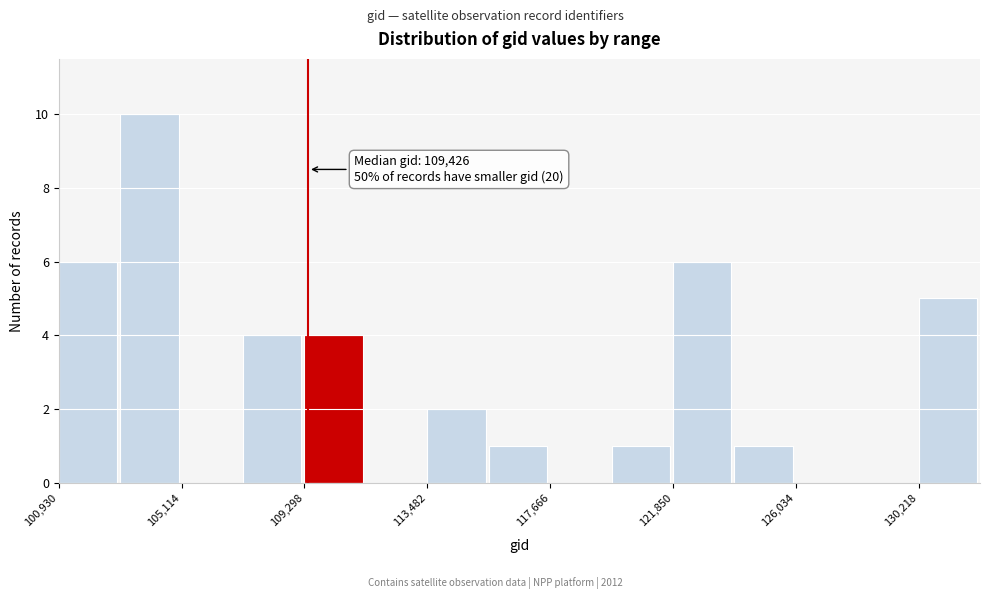

Which range on the x-axis has the tallest bar?

103000 to 105000